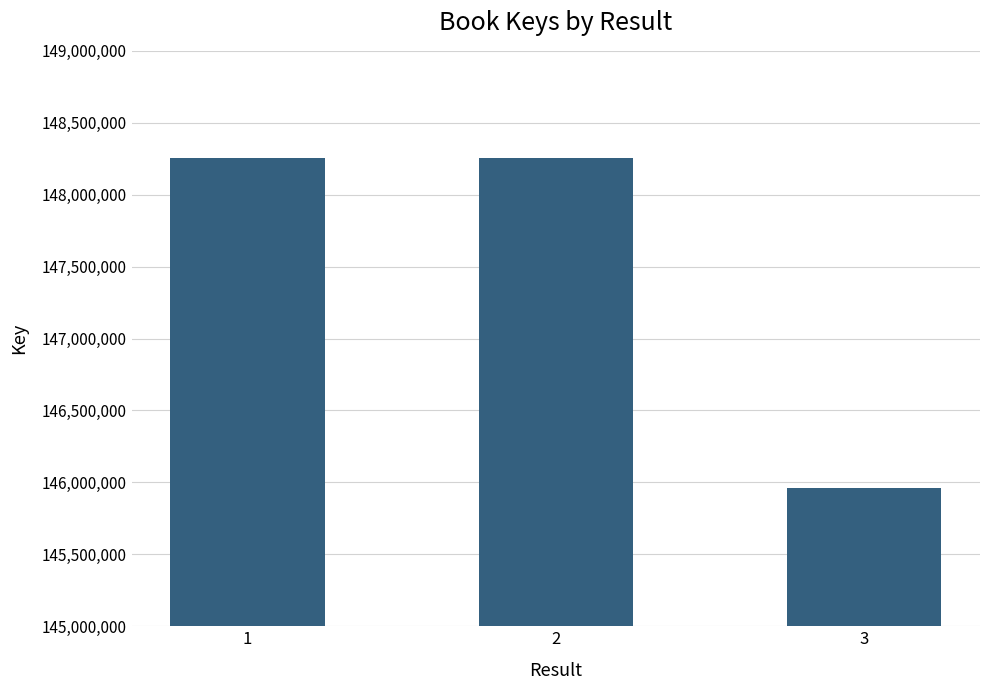

What is the difference between the values at 2 and 3?

2290139